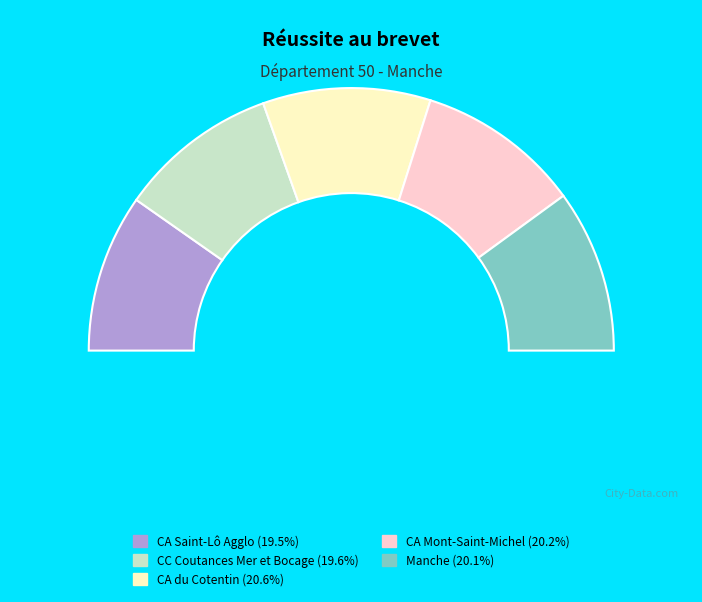

What is the total percentage of CC Coutances Mer et Bocage and CA Saint-Lô Agglo?

39.1%